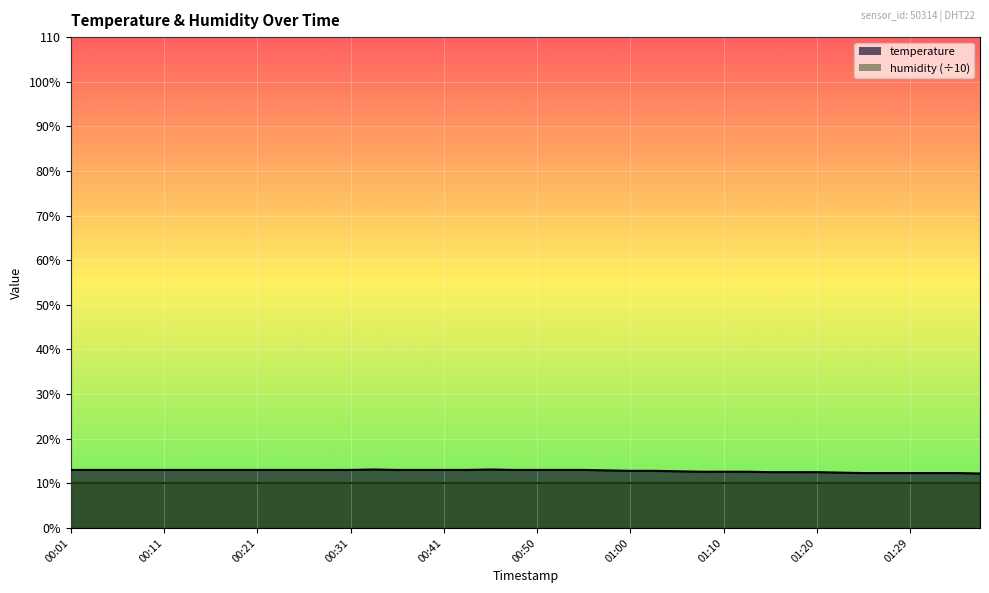

What is the difference between the maximum and minimum values?

0.9